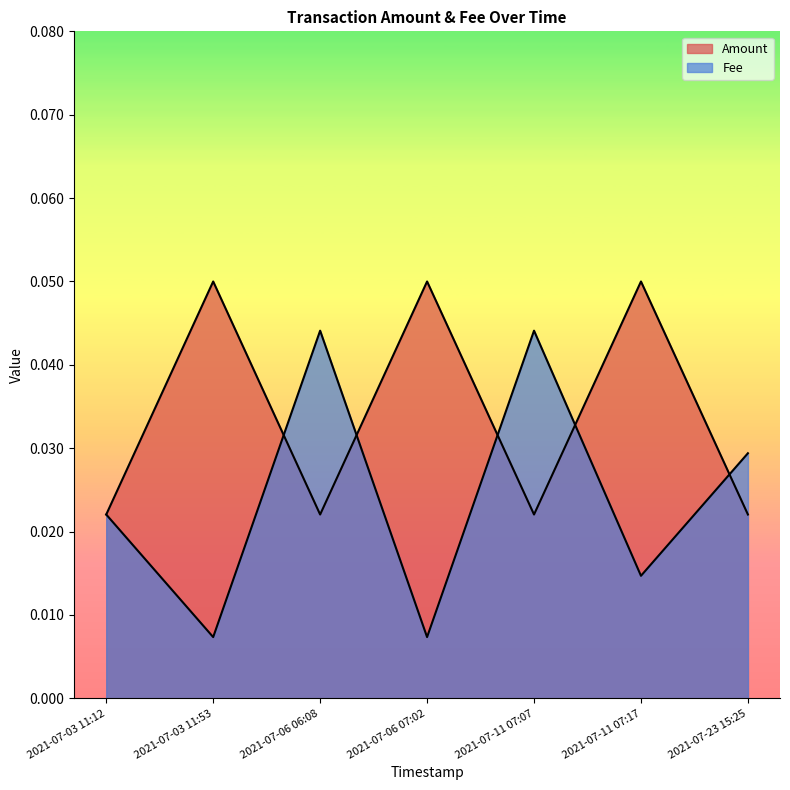

How many times do Fee and Amount cross each other?

5